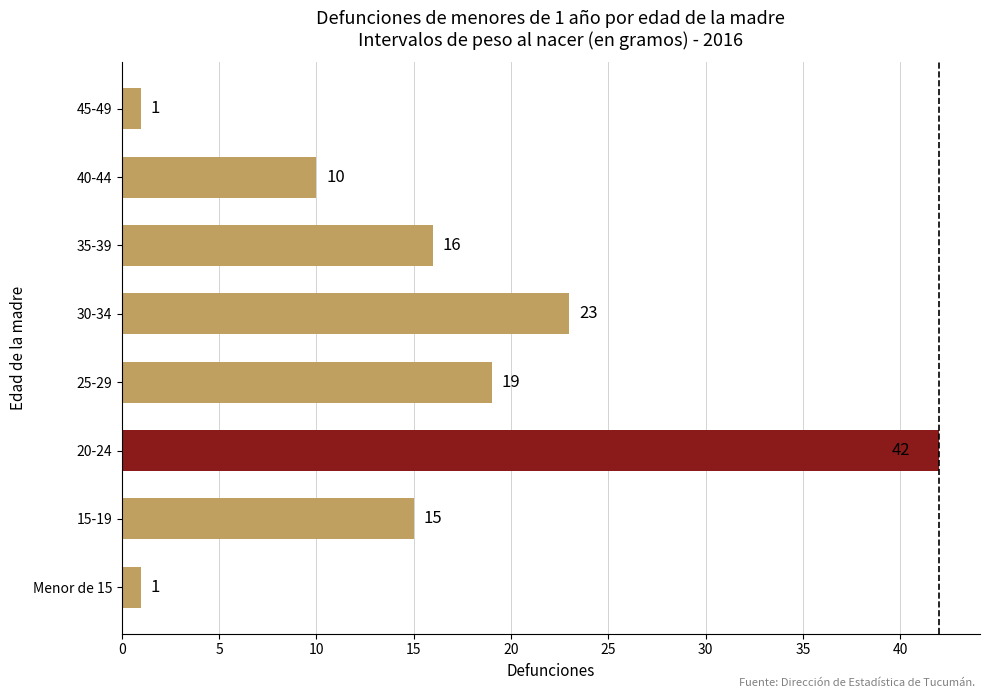

Reading bottom to top, list all the values displayed in this chart.

1	15	42	19	23	16	10	1